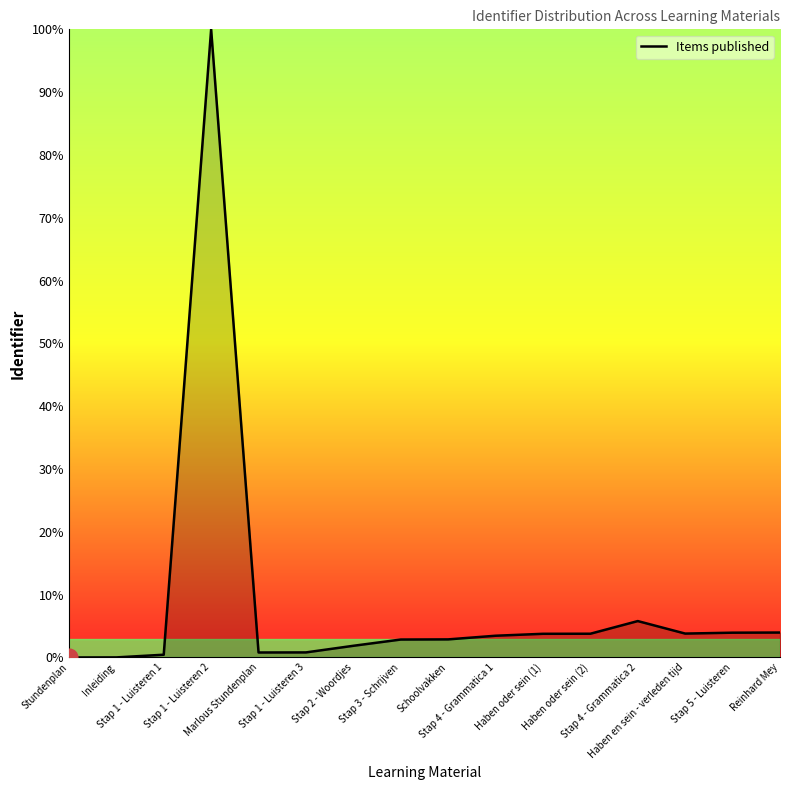

What is the sum of the values at Schoolvakken and Stap 2 - Woordjes?

4.7